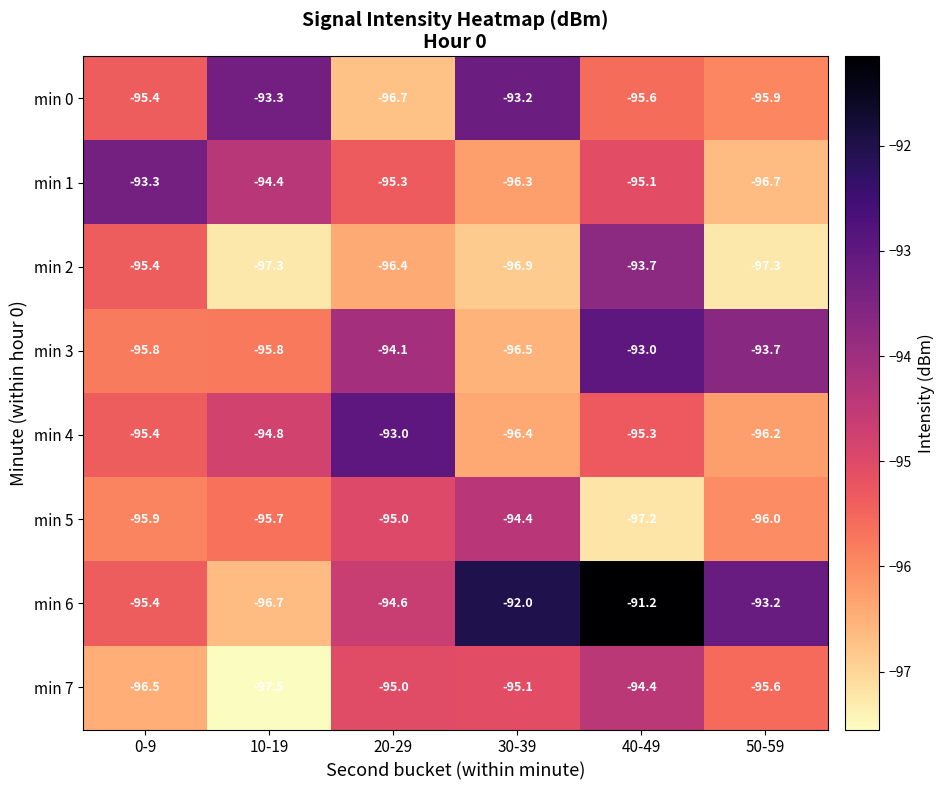

True or false: min 2 has a value of -58.4 at 10-19.

False